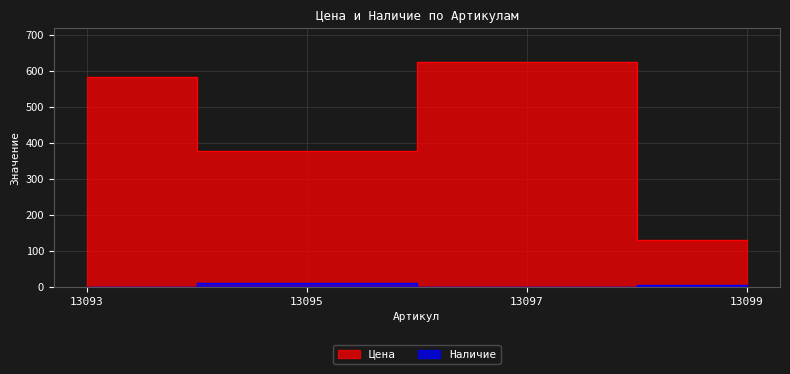

Read the Цена value at 13095.

378